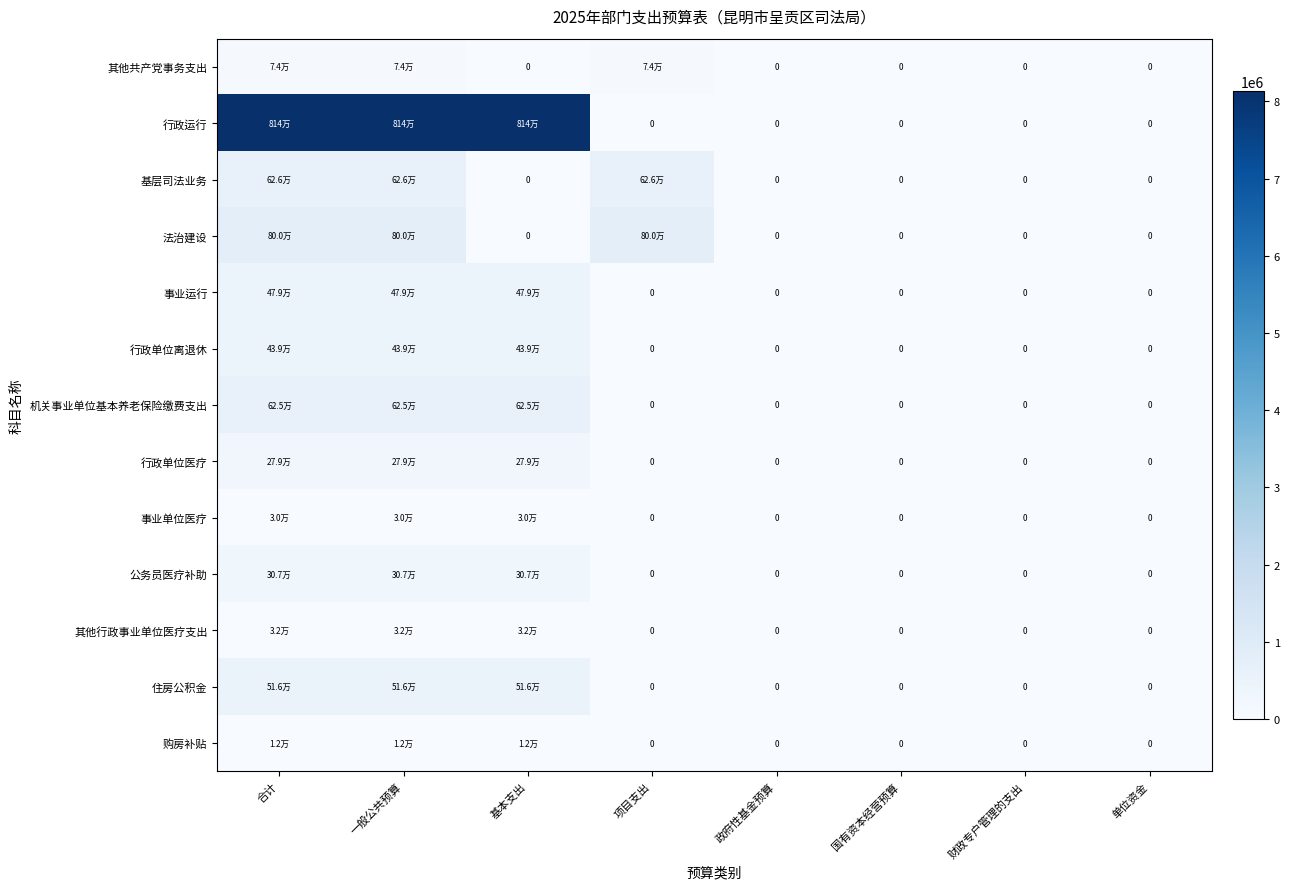

Which series has the largest total across all categories?

行政运行